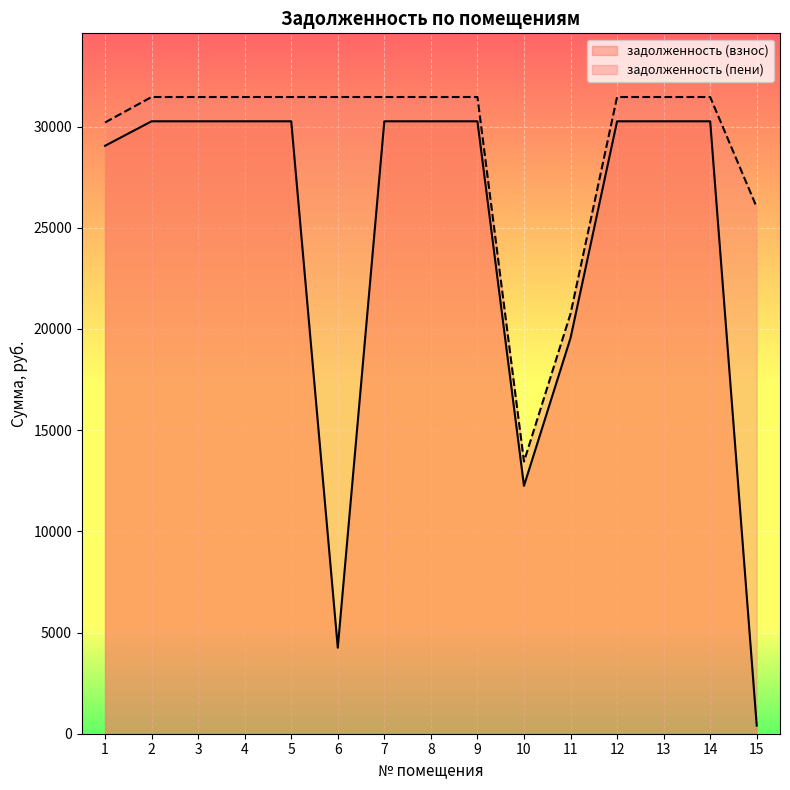

Where is the first local minimum for задолженность (взнос)?

6